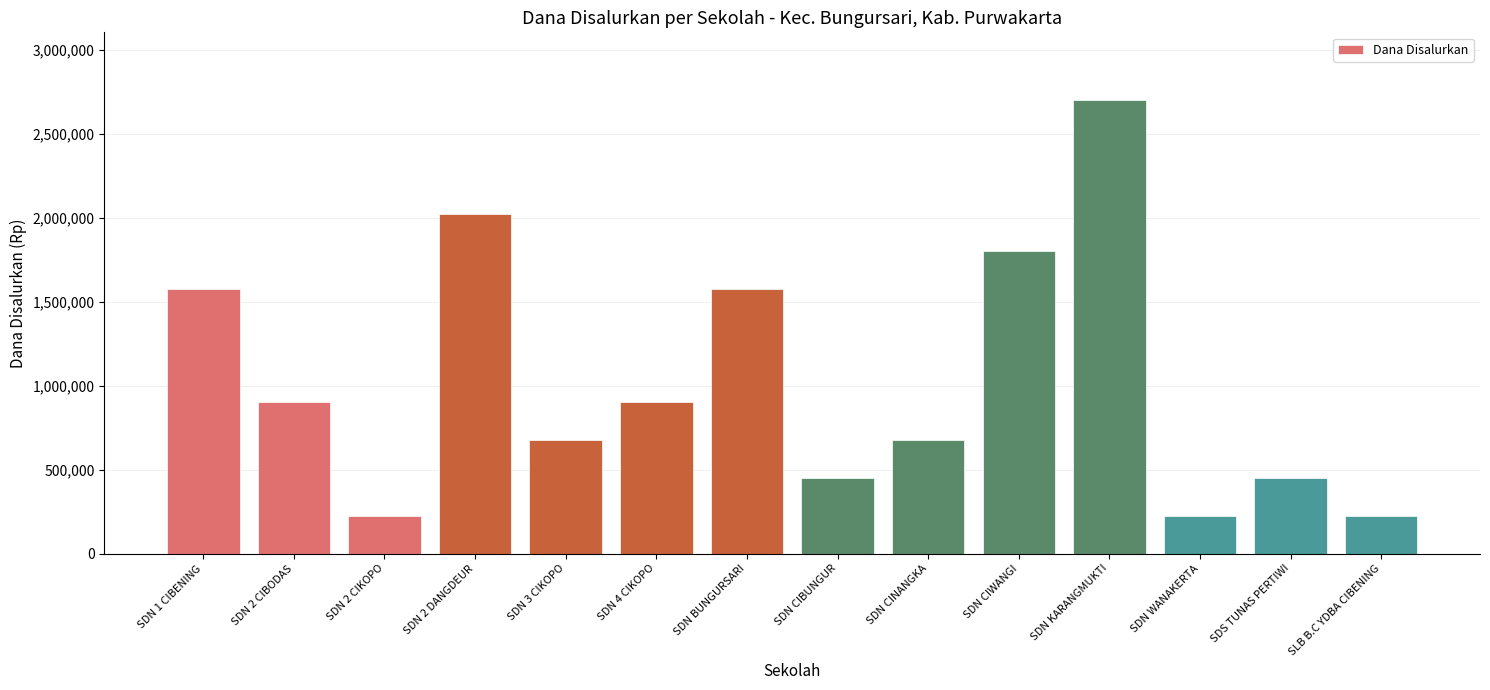

True or false: the data shows 900000 at SDN 4 CIKOPO.

True